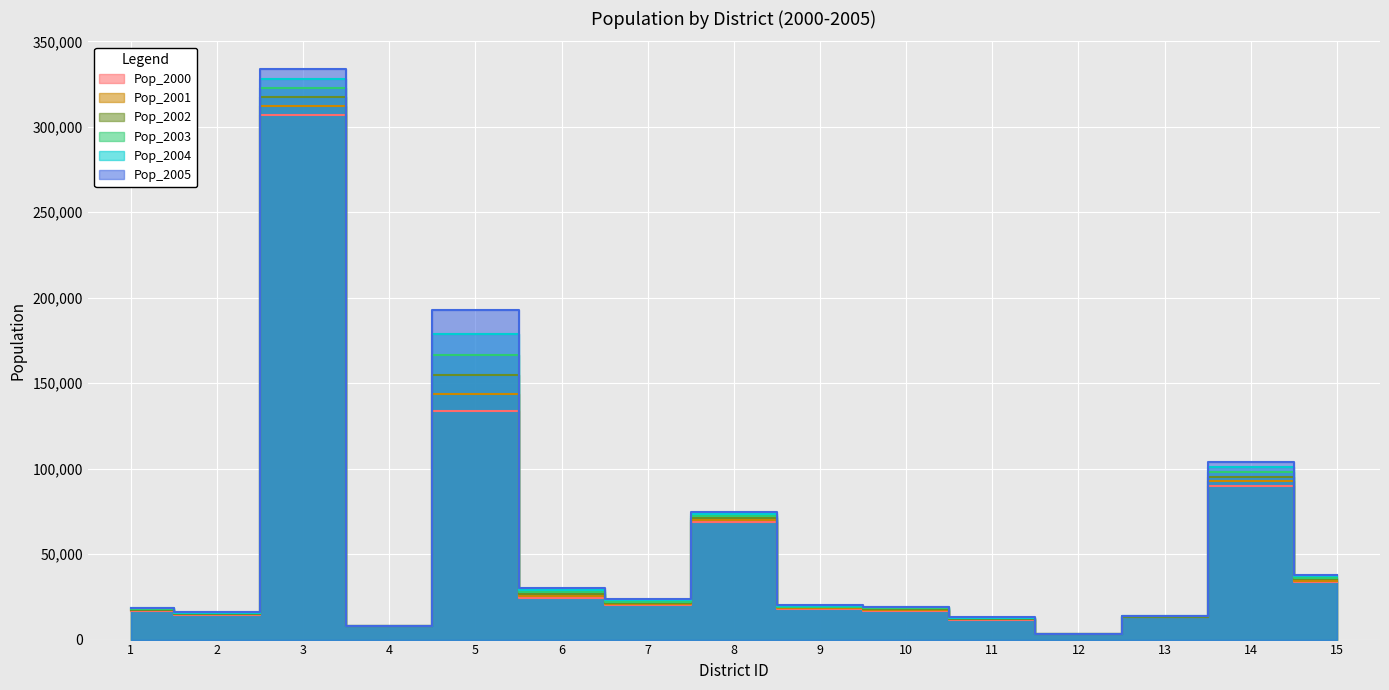

Where is Pop_2003 nearest to the value 162979?

5